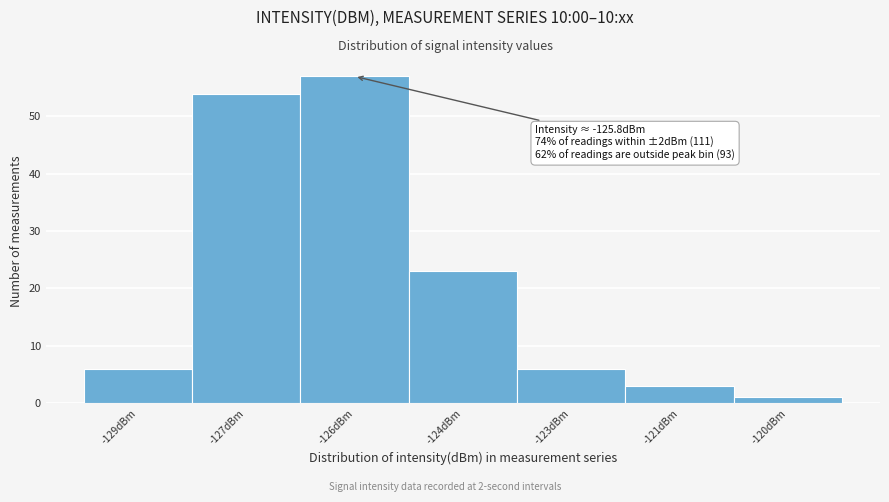

Reading right to left, extract all data points from this chart.

-120dBm=1	-121dBm=3	-123dBm=6	-124dBm=23	-126dBm=57	-127dBm=54	-129dBm=6